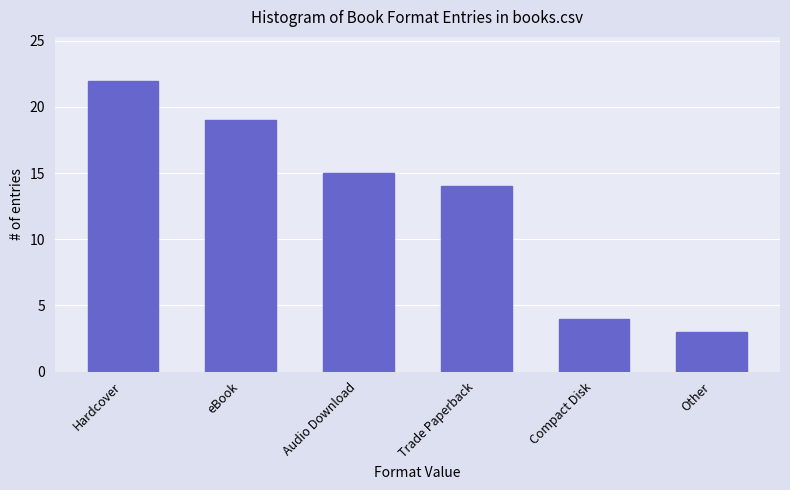

Reading left to right, what are all the values shown in this chart?

22	19	15	14	4	3